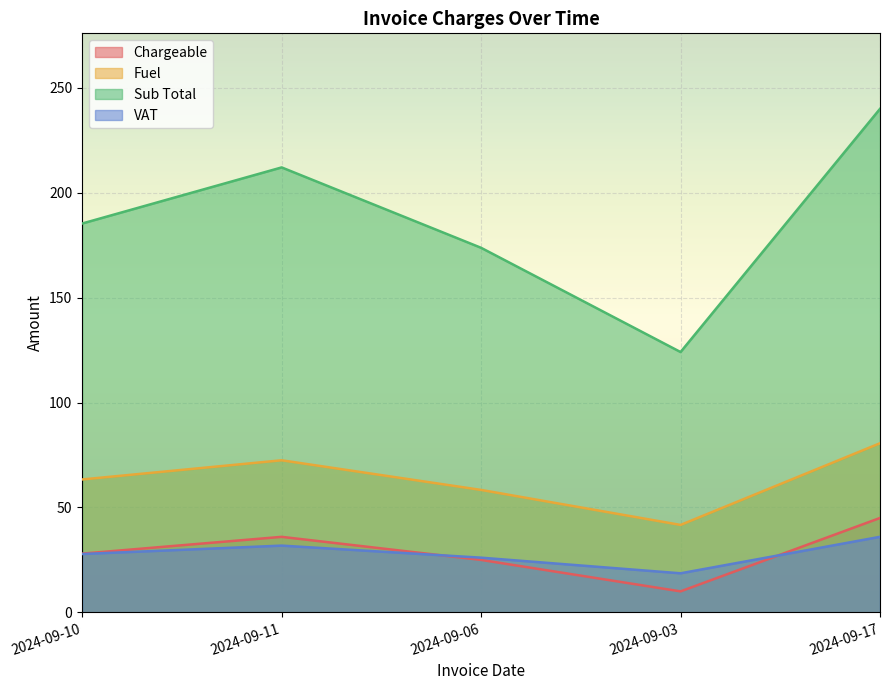

True or false: Chargeable and Fuel intersect in this chart.

False